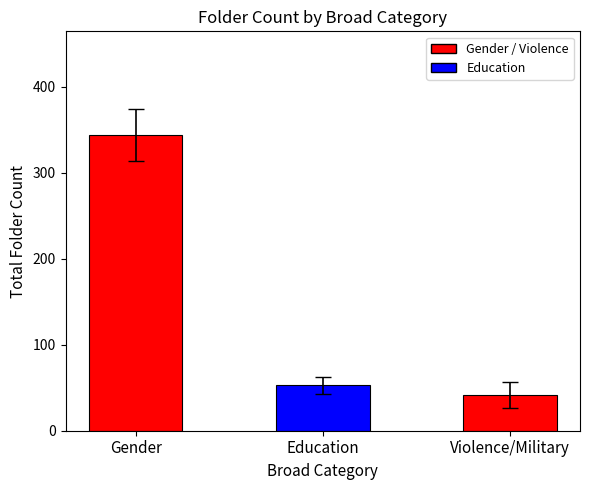

Read the value at Violence/Military.

42